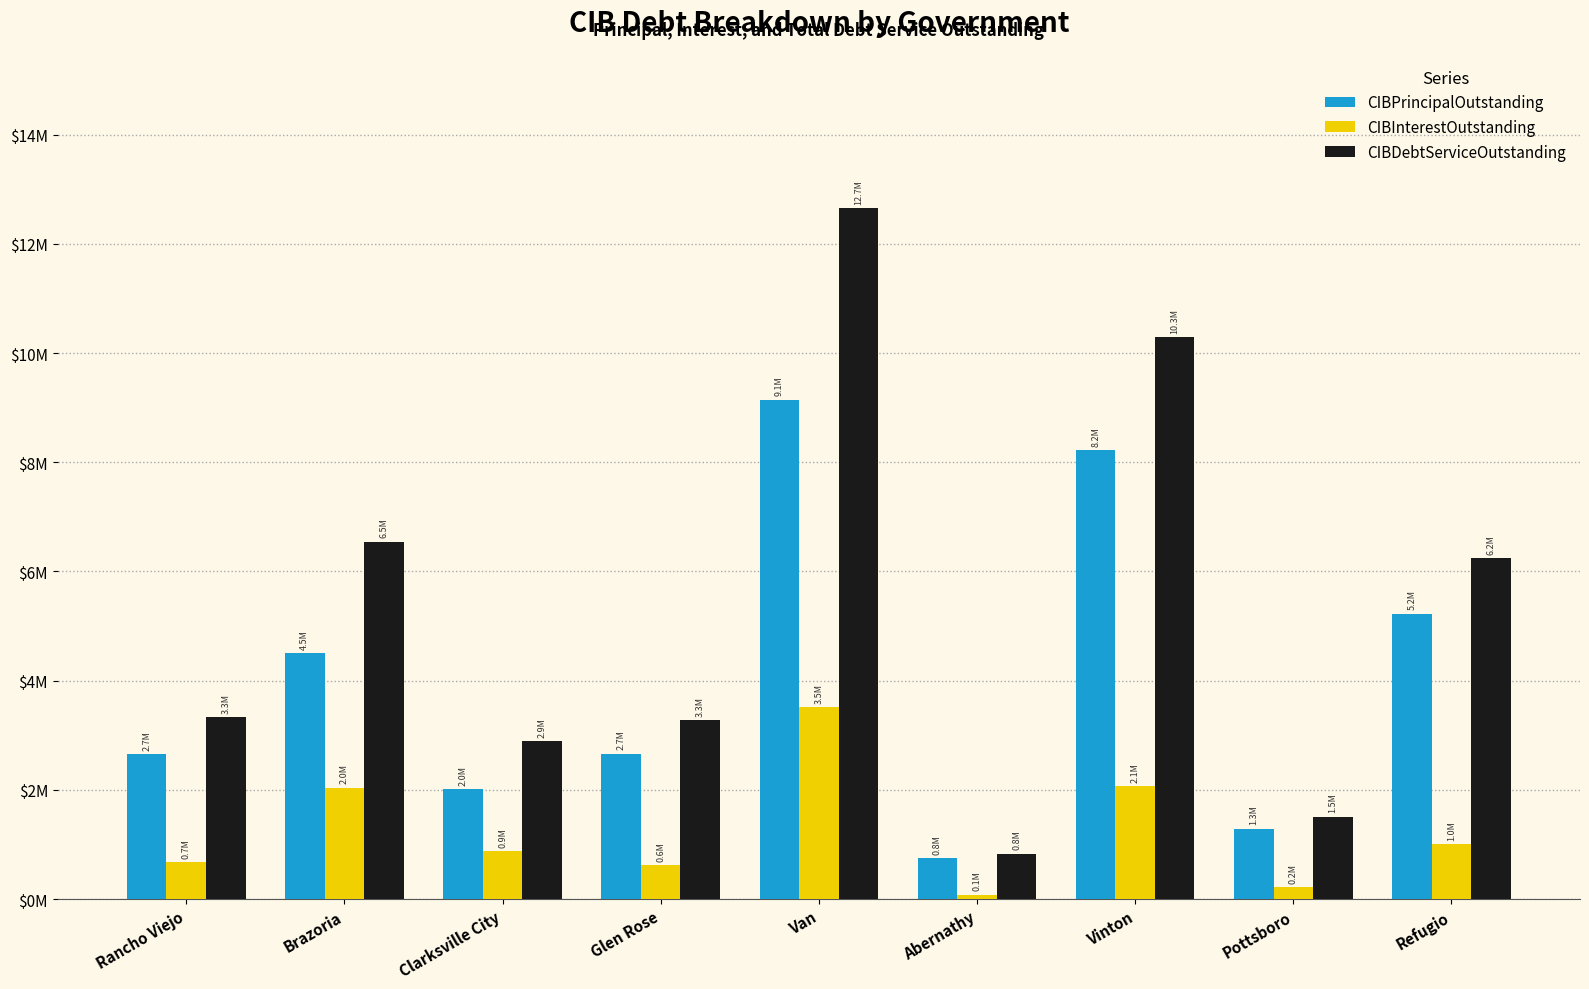

True or false: CIBInterestOutstanding has a value of 2821005.8 at Vinton.

False